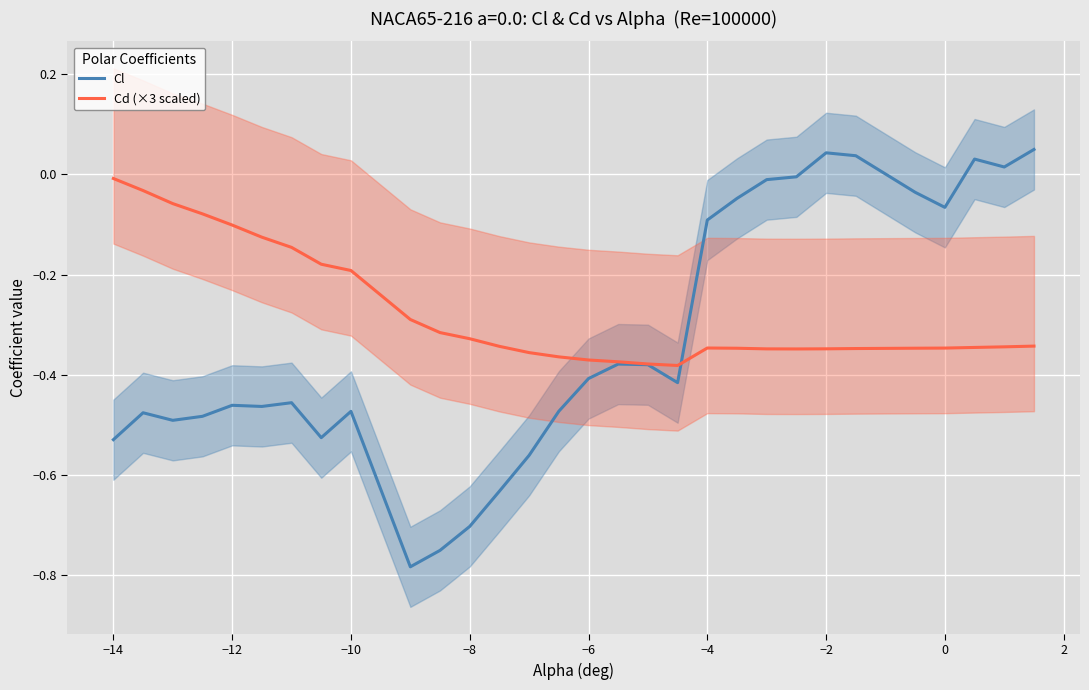

What is the minimum value shown in the chart?

-0.8